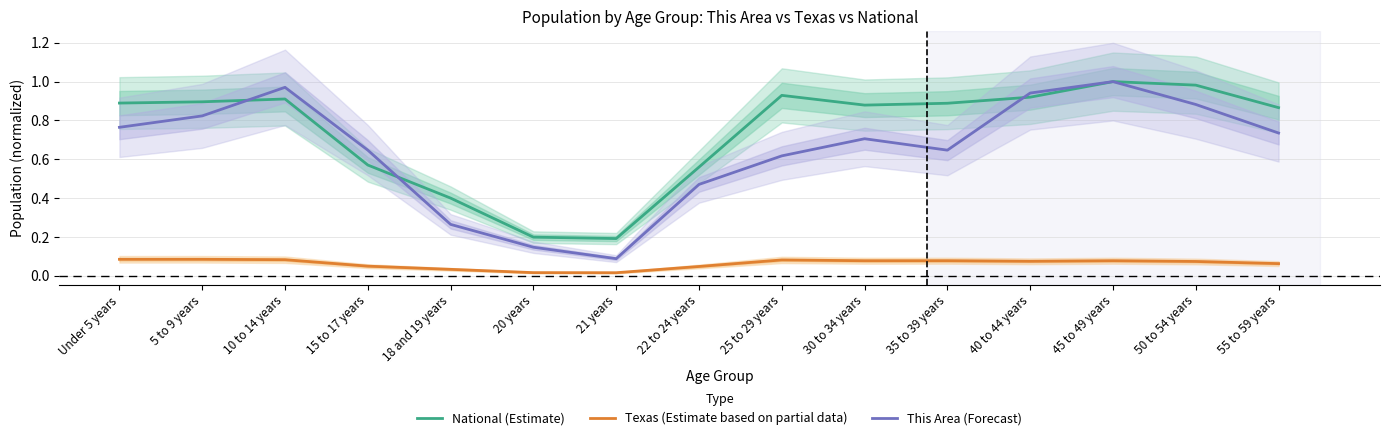

Which label corresponds to the smallest value in the chart?

21 years